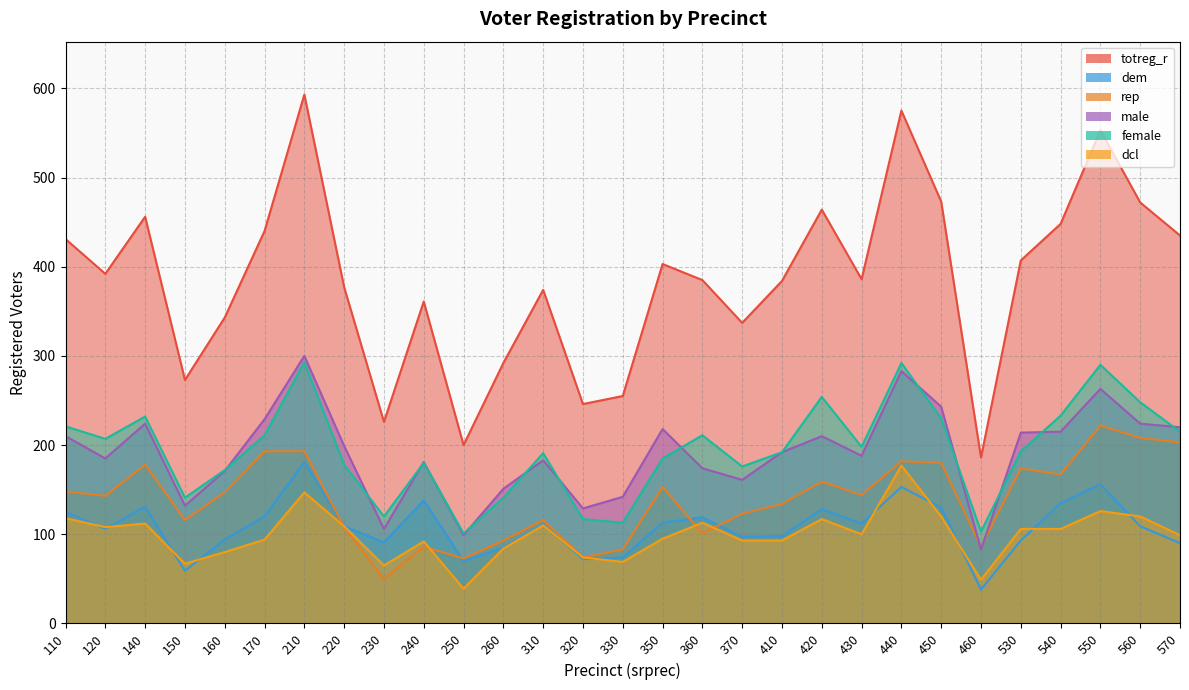

Which series has the largest range (max minus min)?

totreg_r